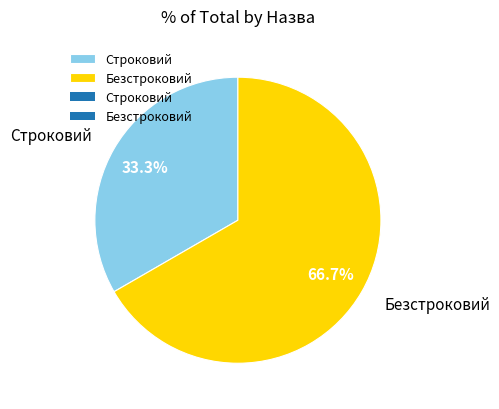

Does Безстроковий represent more than half of the total?

Yes